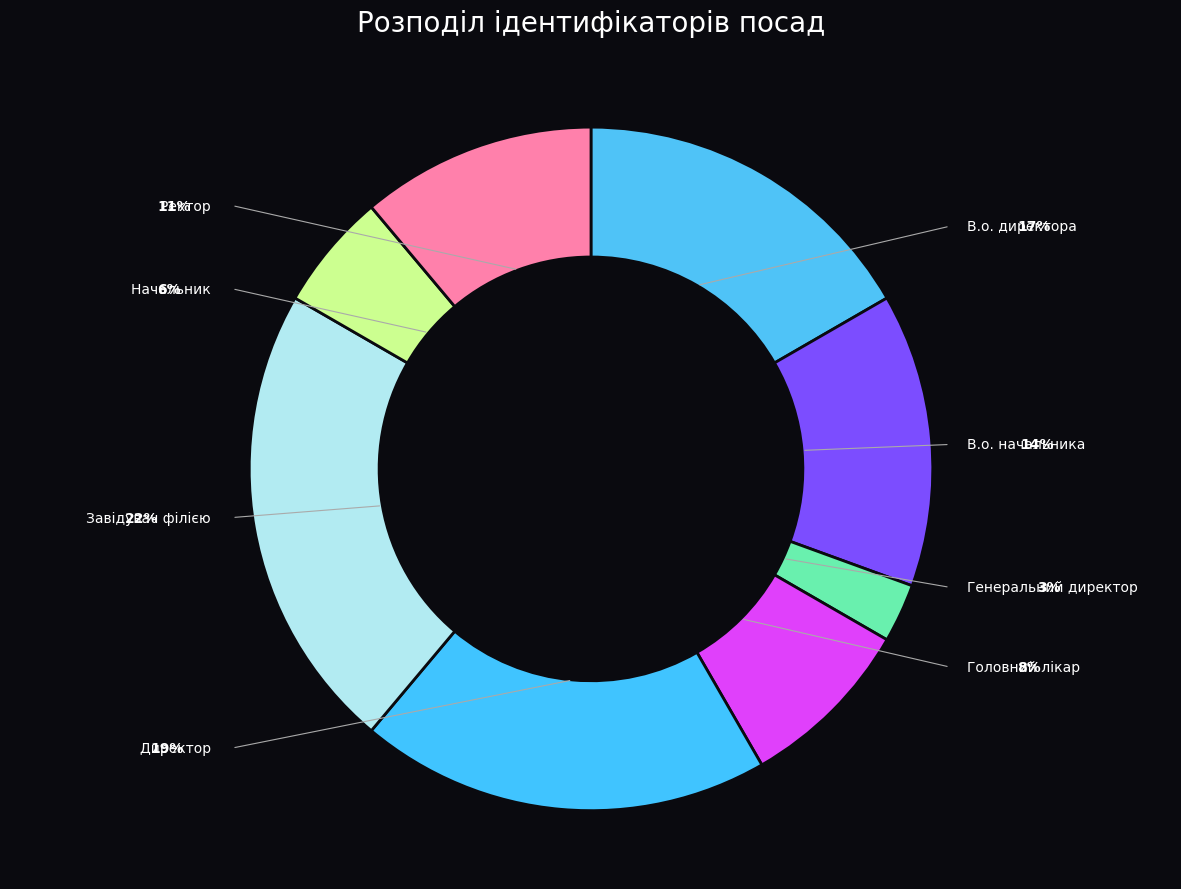

To the nearest percent, what percentage of the pie is Завідувач філією?

22%